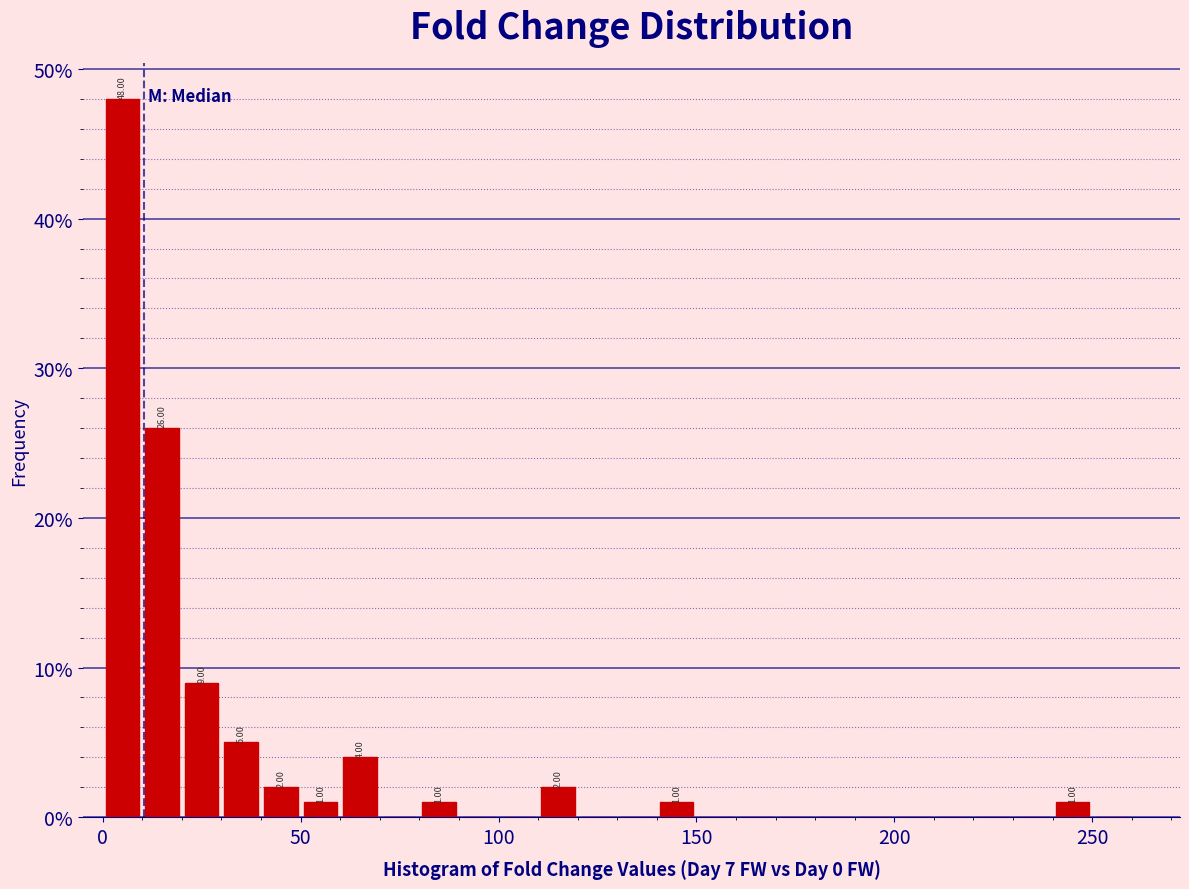

Around what value on the x-axis is the tallest bar? Give the approximate position of its centre, as read against the axis.

5